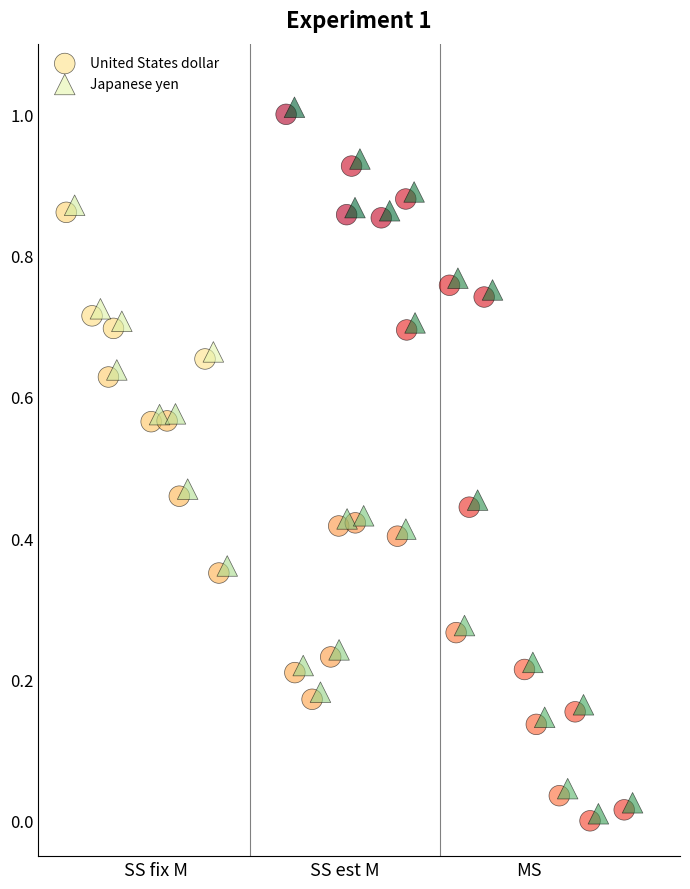

Which series contains the highest Y value?

Japanese yen